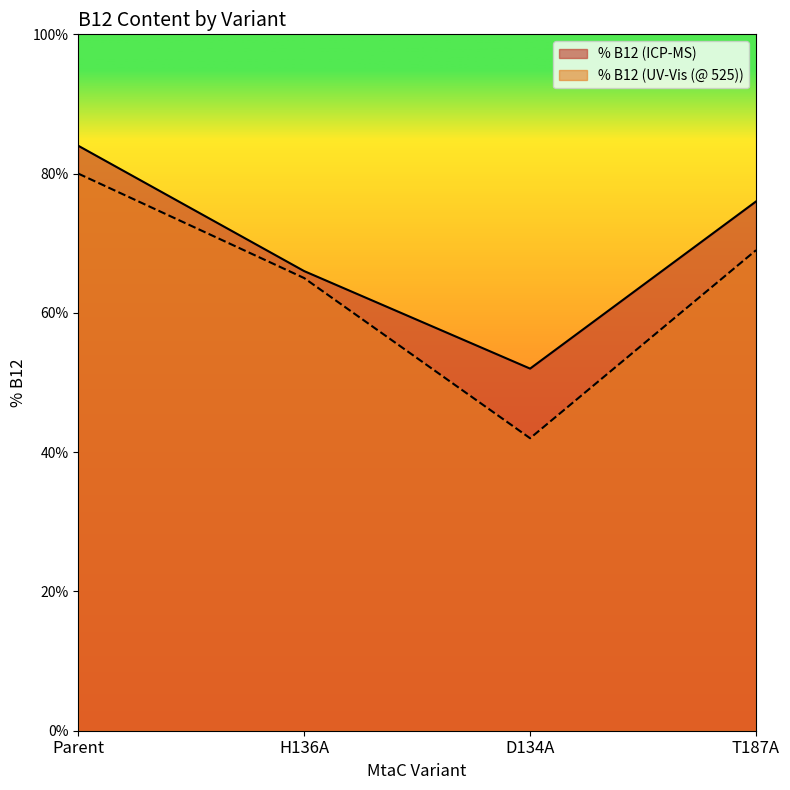

True or false: % B12 (UV-Vis (@ 525)) has a value of 17 at D134A.

False